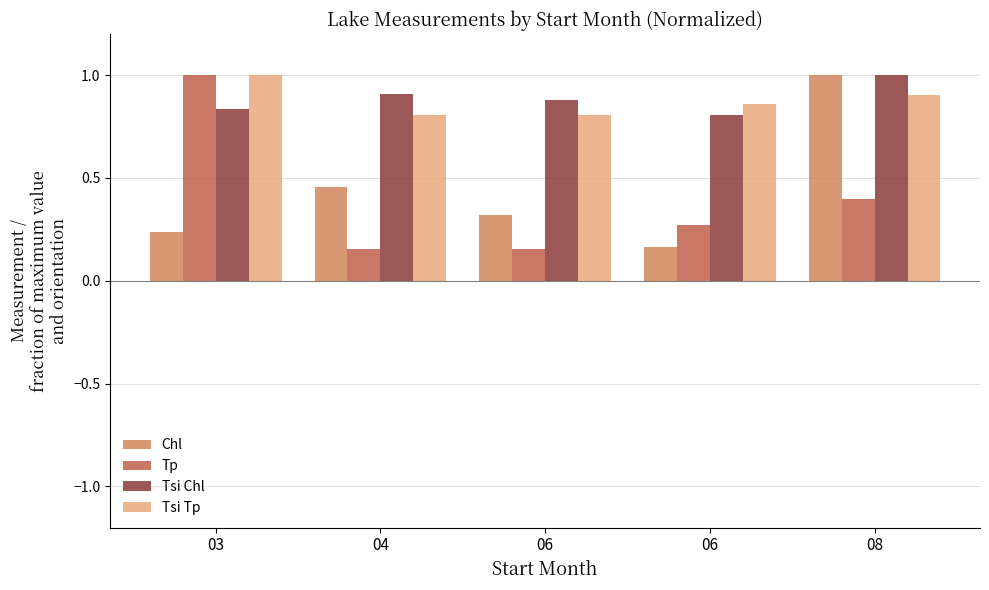

How many groups of bars are there?

5